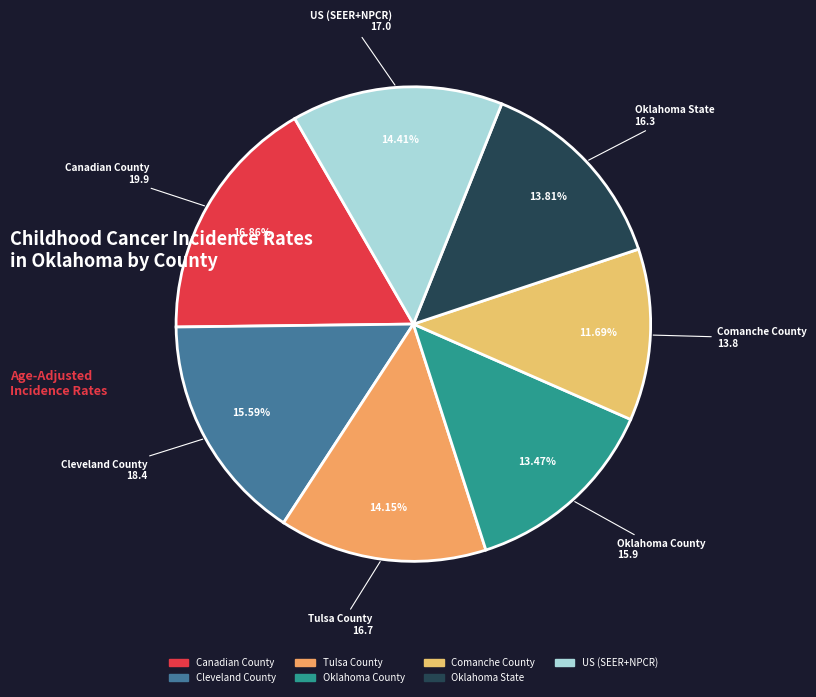

Is there any slice that represents more than half of the pie?

No